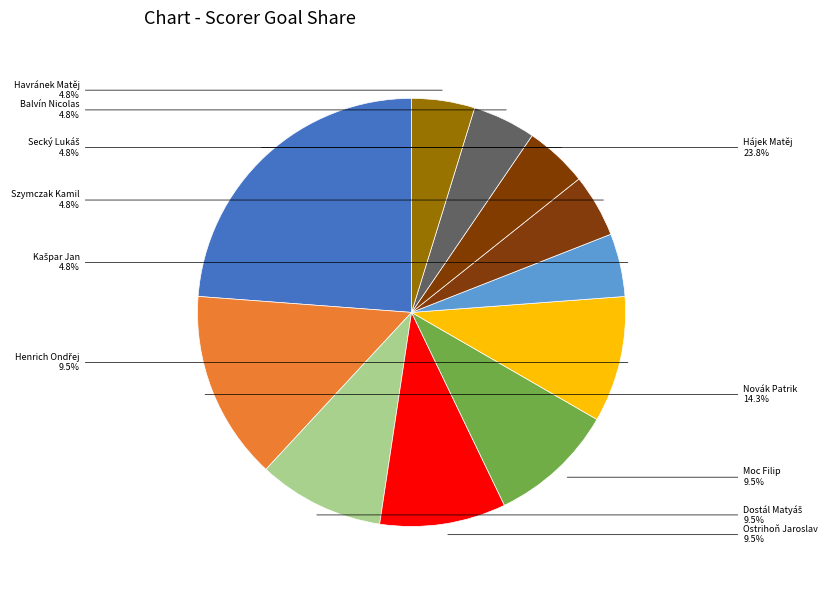

Count the number of slices in the pie.

11